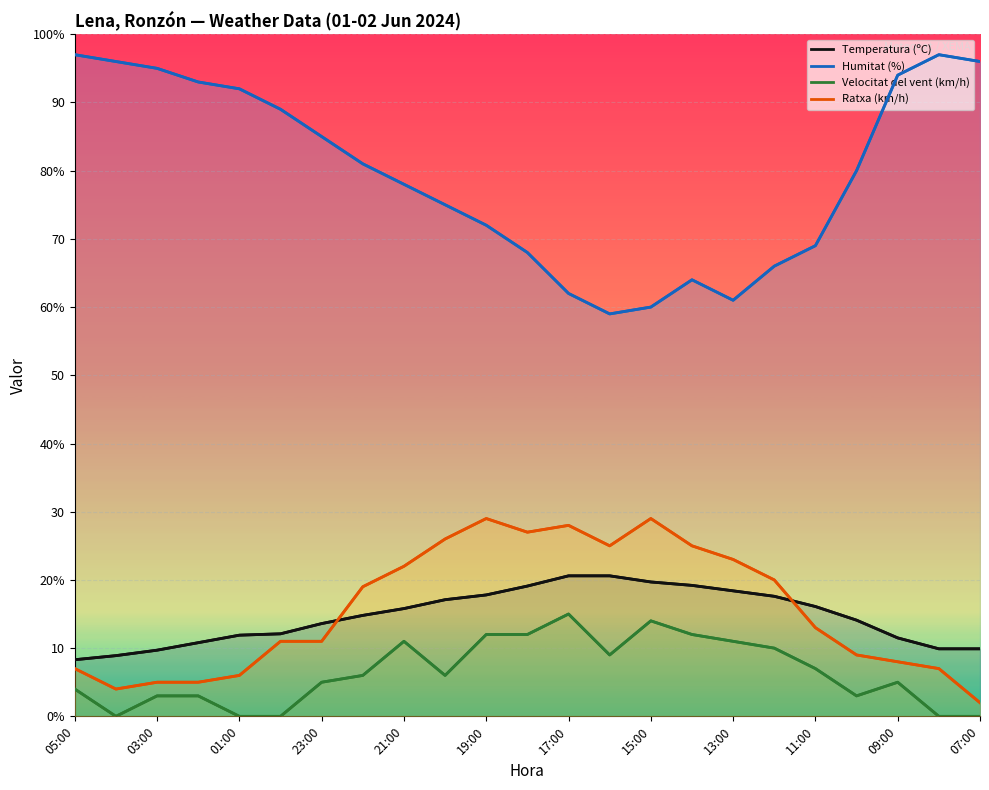

What is the value of the Ratxa (km/h) point at the 17th from the left?

23.0